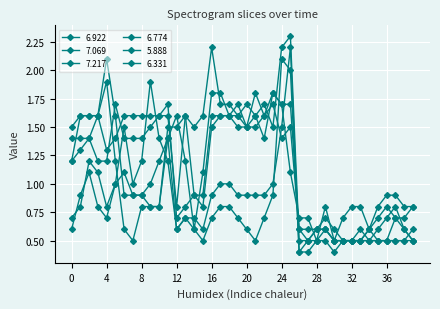

How many lines are shown in the chart?

6